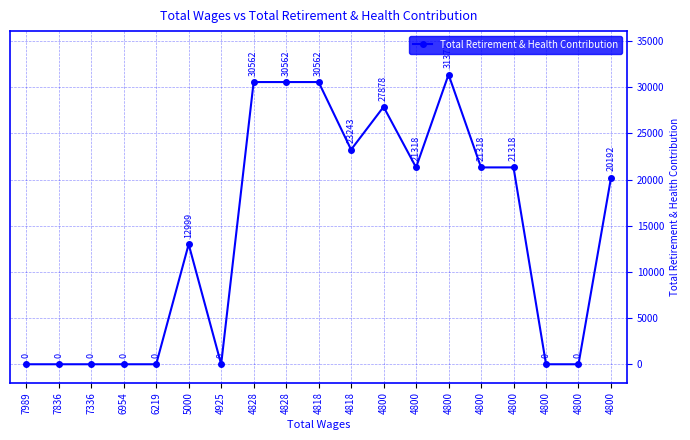

At which category does the data reach its first local peak?

5000